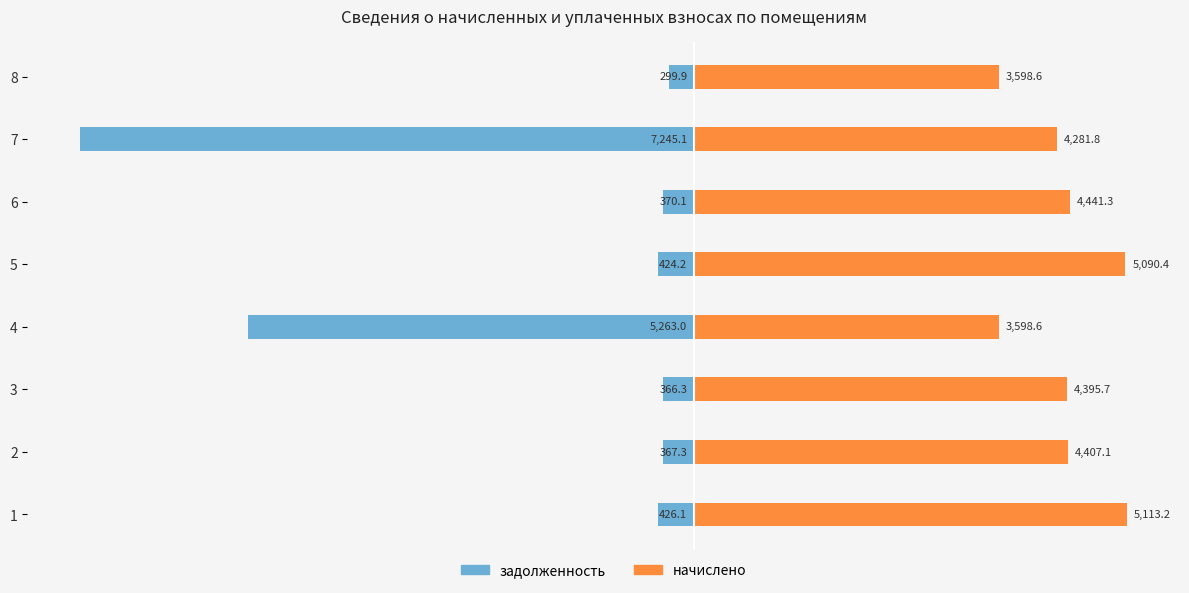

What is the average value of the начислено series?

4365.8